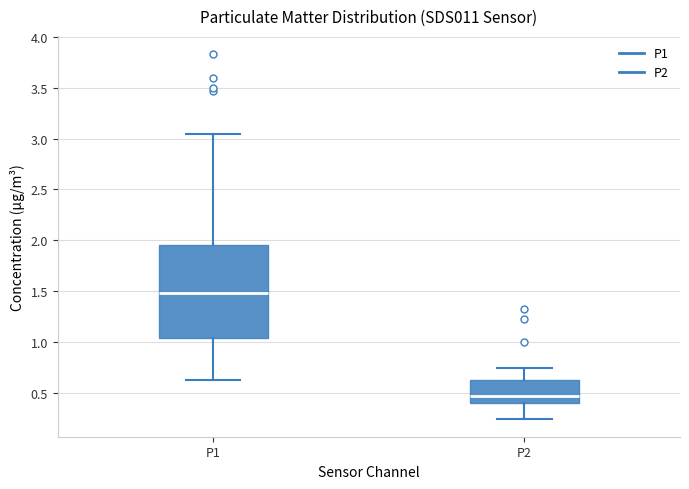

Which box is the tallest, from its lower edge to its upper edge?

P1